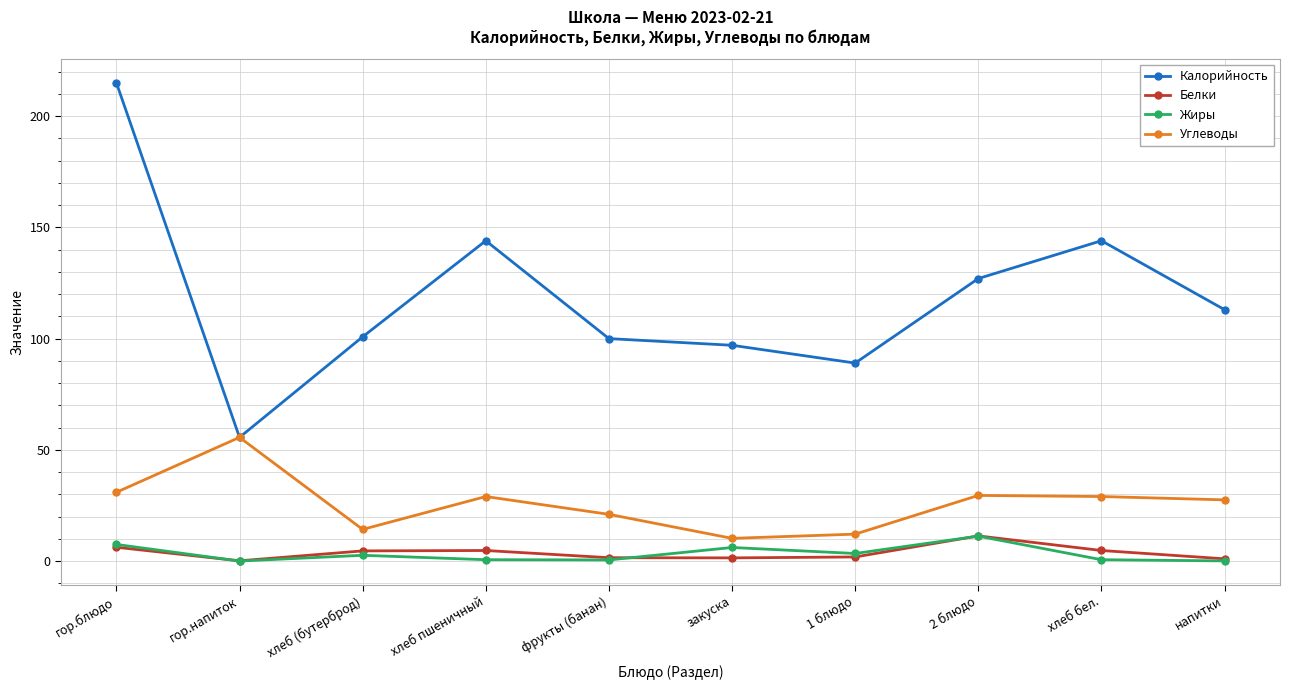

Does the chart display data point markers on the line(s)?

Yes